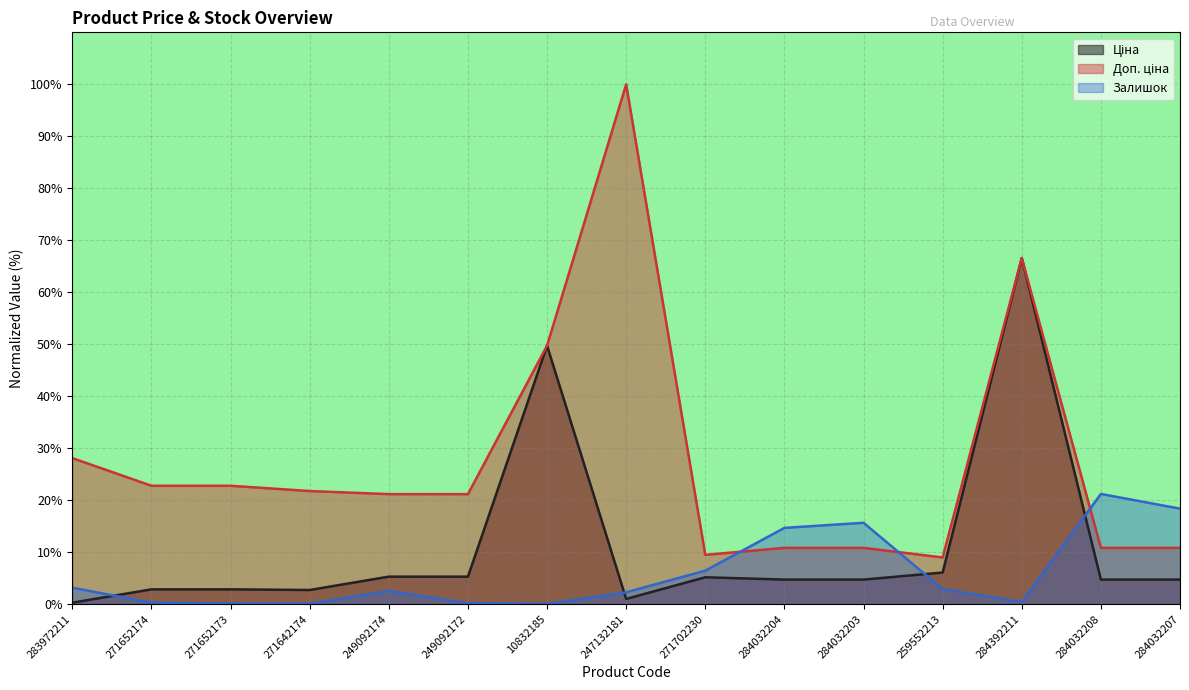

How many values in the Залишок series exceed 2?

9